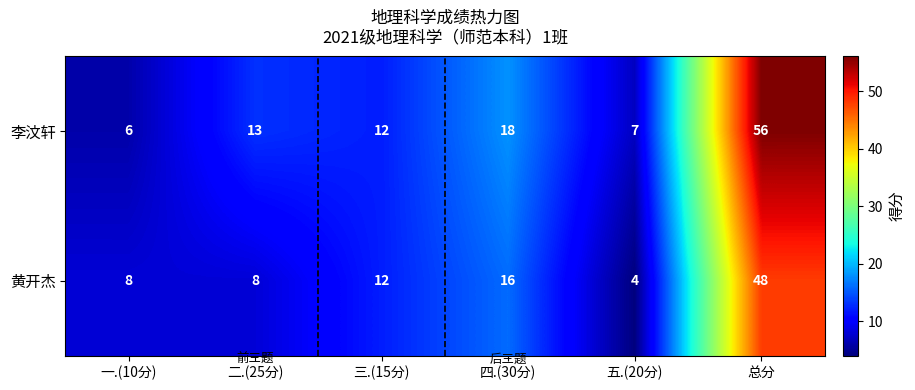

Which series changed the most between 四.(30分) and 总分?

李汶轩